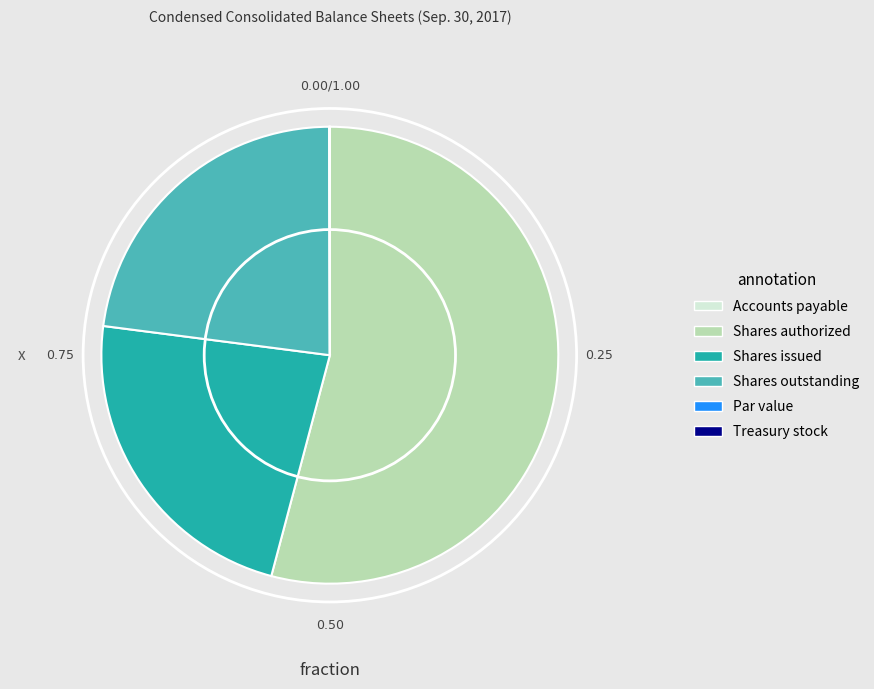

Is there any slice that represents more than half of the pie?

Yes